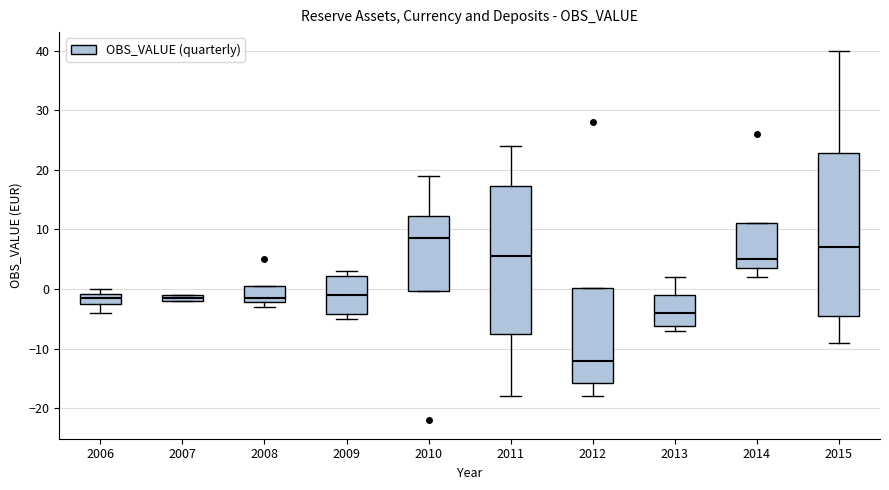

Which box has the lowest median line?

2012